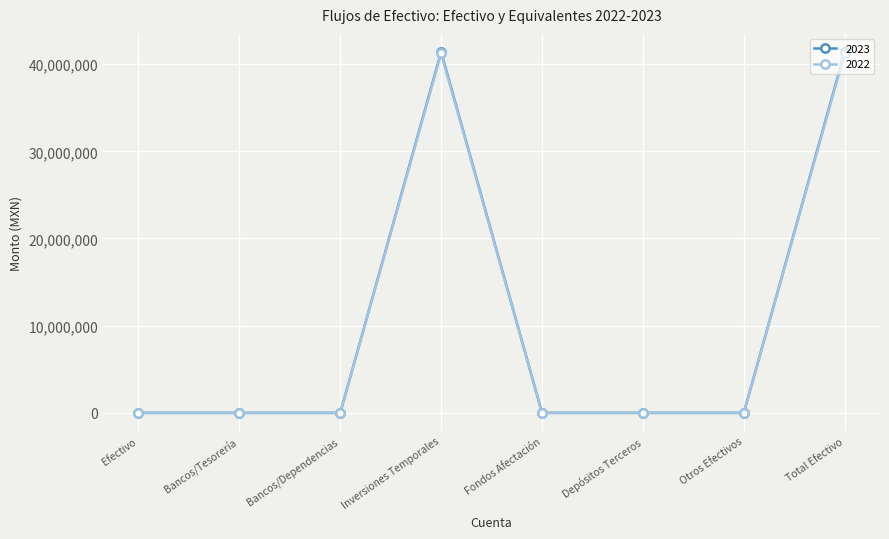

Which series has the widest spread of values?

2023